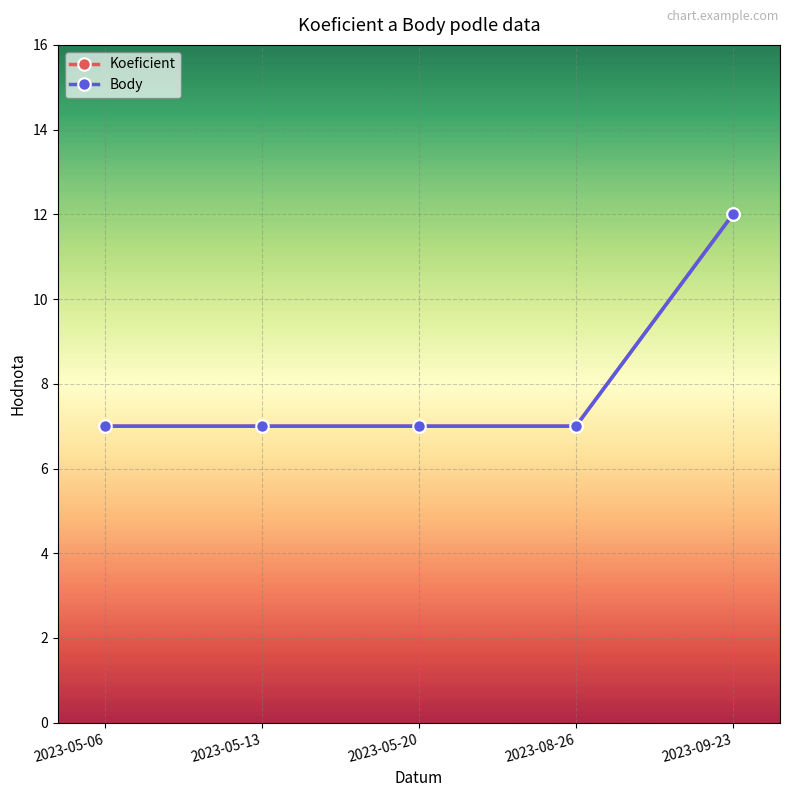

Is this an area chart (filled region under the line)?

No